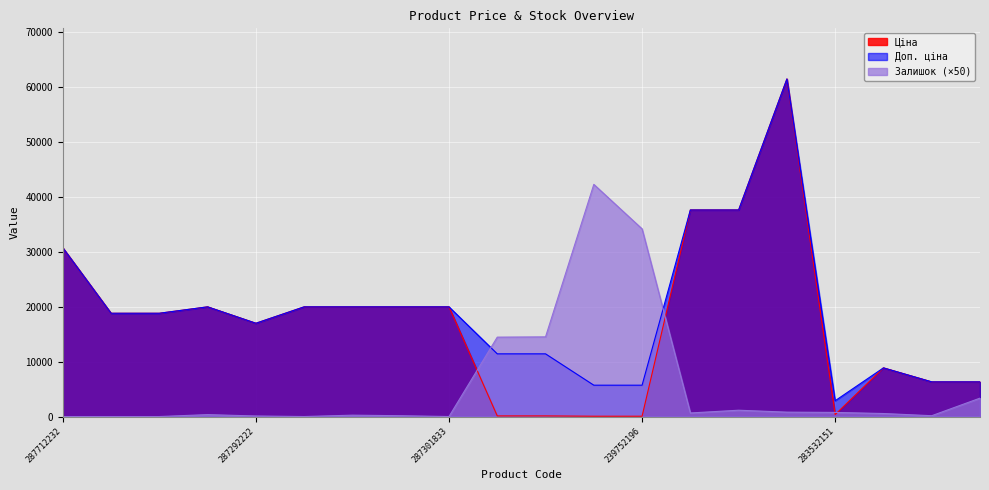

What is the value of the Доп. ціна point at the 20th from the left?

6308.8